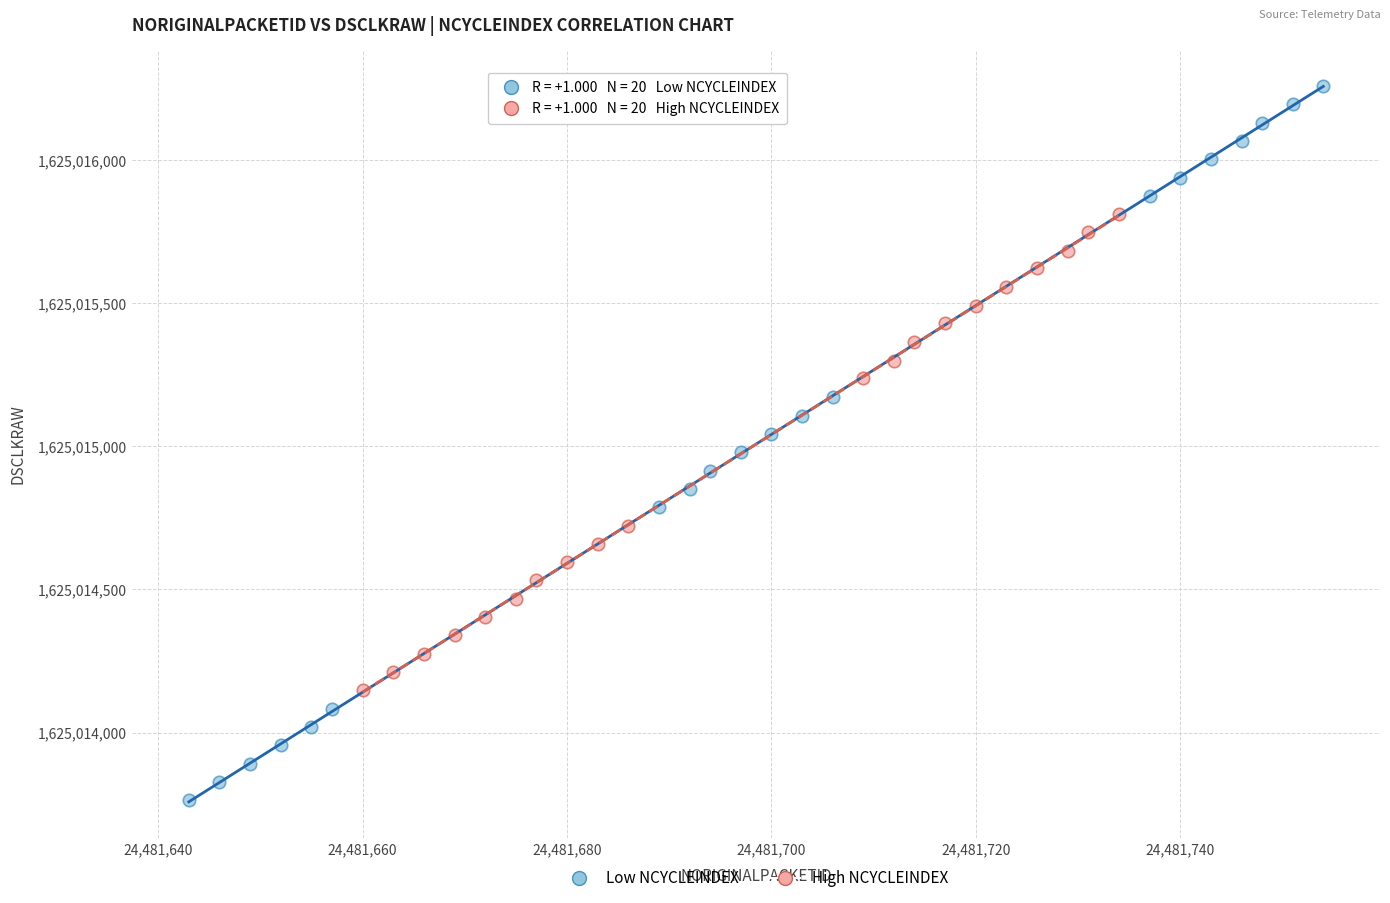

Which series reaches the minimum Y coordinate?

Low NCYCLEINDEX